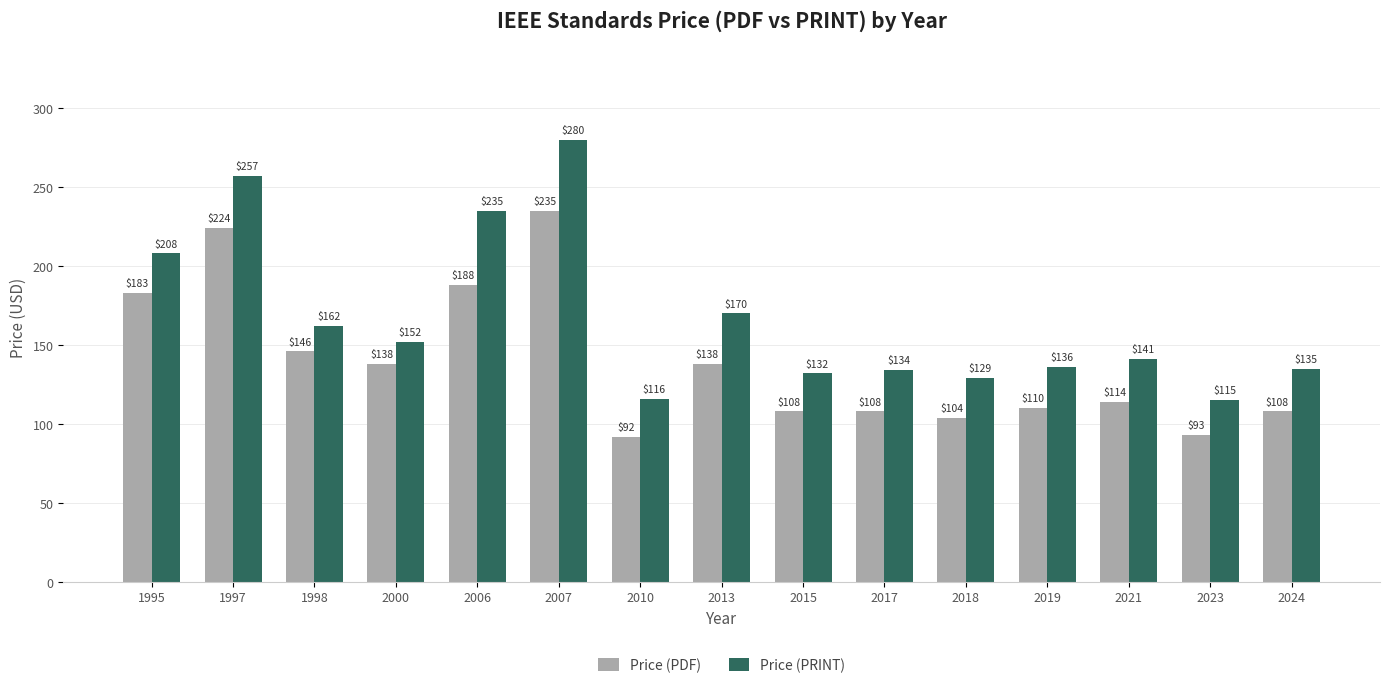

Between 2010 and 2018, which series saw the biggest shift?

Price (PRINT)